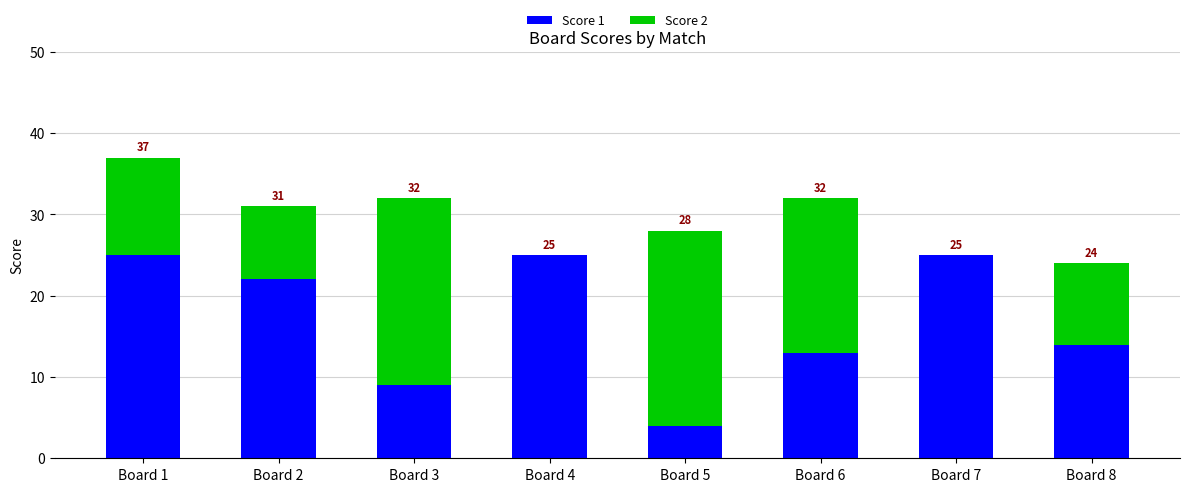

Rank the series by their maximum value, from highest to lowest.

Score 1, Score 2